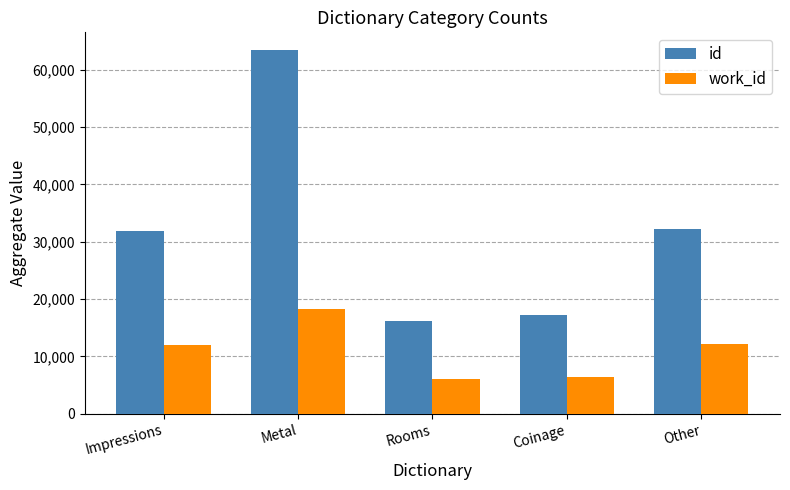

List the series in order of their overall mean, lowest first.

work_id, id